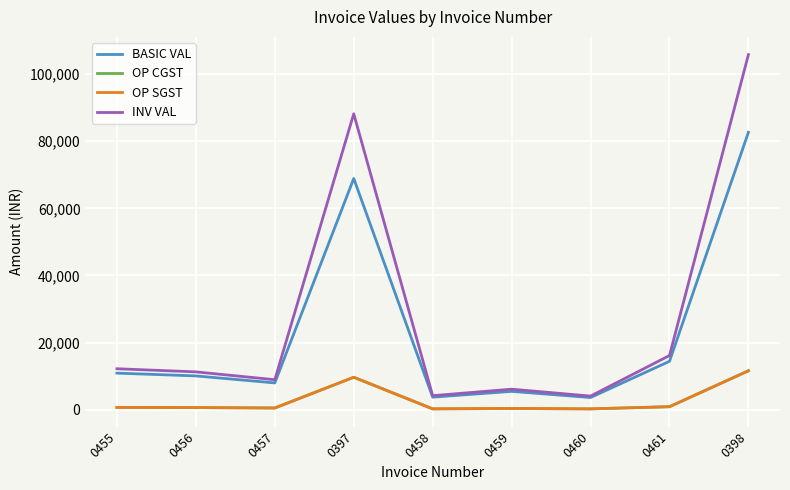

Reading left to right, list all the values displayed in this chart.

BASIC VAL: 10875.0	10044.0	7956.0	68905.0	3710.0	5437.5	3600.0	14400.0	82686.0
OP CGST: 652.5	602.6	477.4	9646.7	222.6	326.2	216.0	864.0	11576.0
OP SGST: 652.5	602.6	477.4	9646.7	222.6	326.2	216.0	864.0	11576.0
INV VAL: 12180.0	11249.3	8910.7	88198.4	4155.2	6090.0	4032.0	16128.0	105838.1